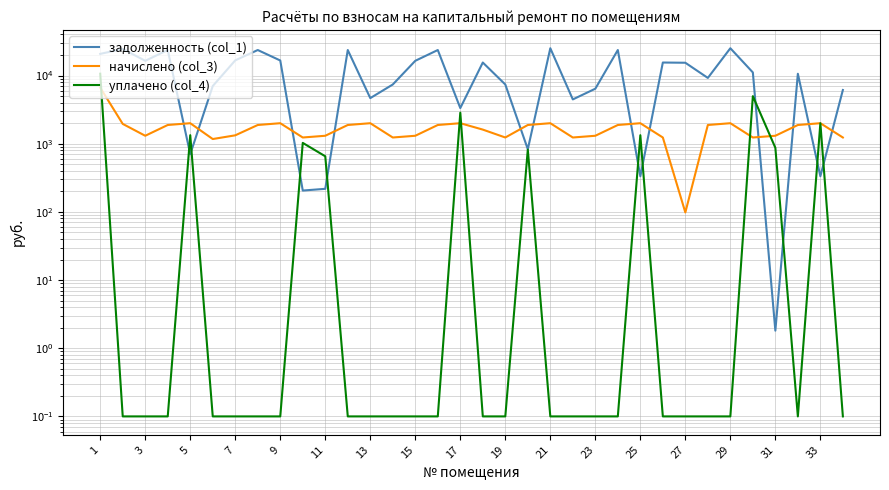

Reading left to right, list all the values displayed in this chart.

задолженность (col_1): 20750.1	24519.0	16427.8	23636.2	701.9	7002.4	16672.9	23636.2	16599.2	205.4	217.8	23636.2	4659.2	7381.1	16427.8	23636.2	3328.0	15496.0	7381.1	829.6	25107.4	4458.9	6402.2	23636.2	332.4	15496.0	15382.6	9211.3	25107.4	11090.0	1.8	10598.0	332.8	6126.9
начислено (col_3): 6630.3	1950.0	1306.5	1879.8	1996.8	1170.0	1326.0	1879.8	1996.8	1232.4	1306.5	1879.8	1996.8	1232.4	1306.5	1879.8	1996.8	1609.0	1232.4	1879.8	1996.8	1232.4	1306.5	1879.8	1996.8	1232.4	98.0	1879.8	1996.8	1232.4	1306.5	1879.8	1996.8	1232.4
уплачено (col_4): 10626.0	0.1	0.1	0.1	1332.2	0.1	0.1	0.1	0.1	1027.0	653.2	0.1	0.1	0.1	0.1	0.1	2848.5	0.1	0.1	818.0	0.1	0.1	0.1	0.1	1331.0	0.1	0.1	0.1	0.1	4980.4	871.0	0.1	1996.2	0.1